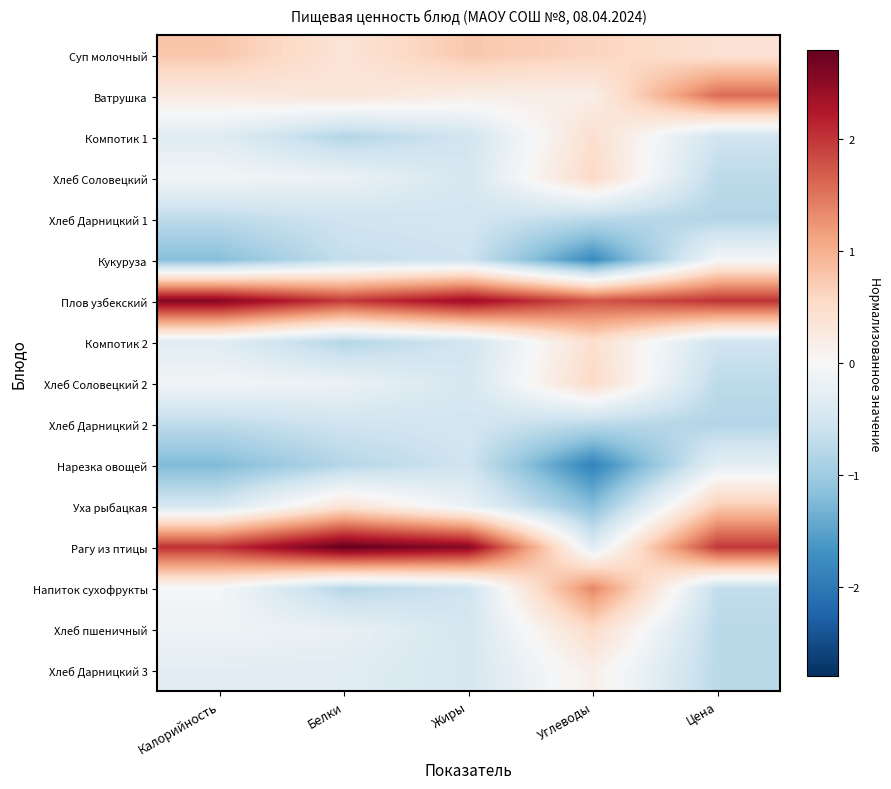

Rank the series at Белки from lowest to highest value.

Компотик 1, Компотик 2, Нарезка овощей, Напиток сухофрукты, Кукуруза, Хлеб Дарницкий 1, Хлеб Дарницкий 2, Хлеб Дарницкий 3, Хлеб пшеничный, Хлеб Соловецкий, Хлеб Соловецкий 2, Ватрушка, Суп молочный, Уха рыбацкая, Плов узбекский, Рагу из птицы